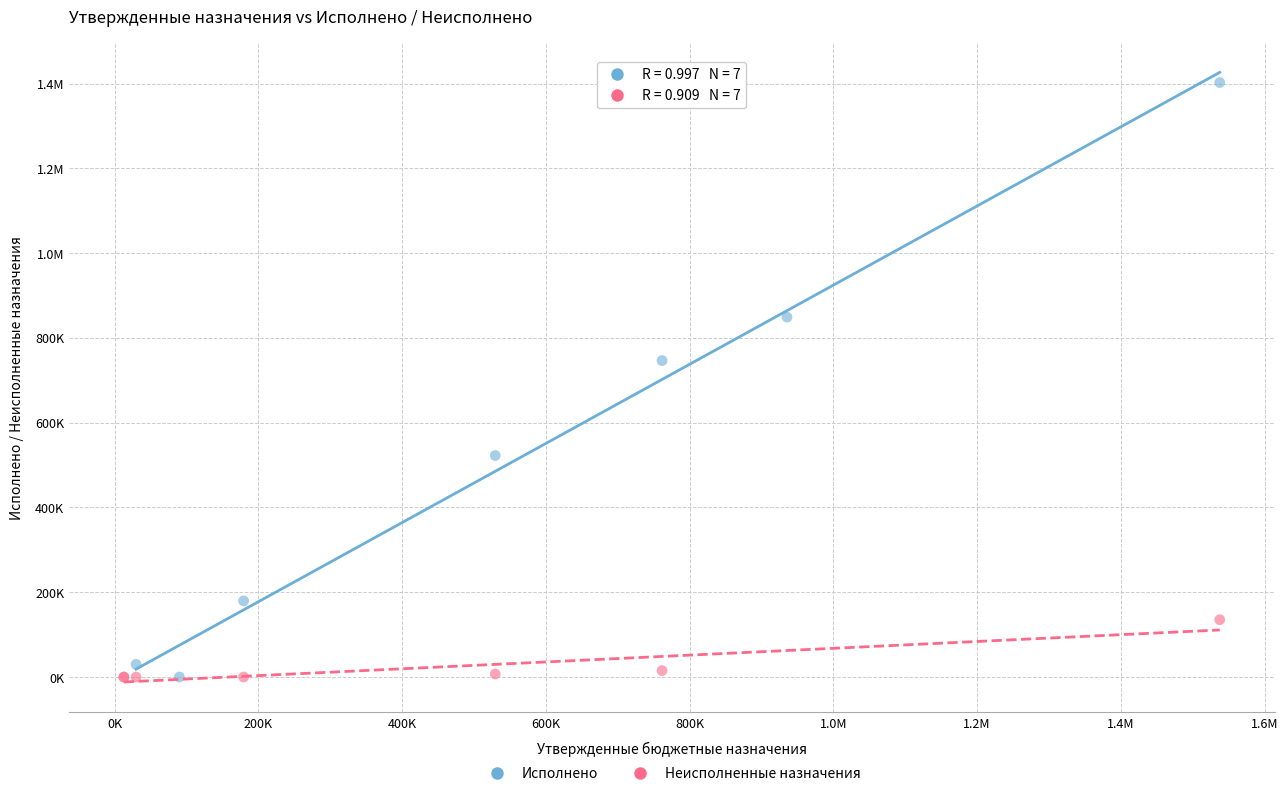

What are all the series names shown in the legend?

Исполнено, Неисполненные назначения